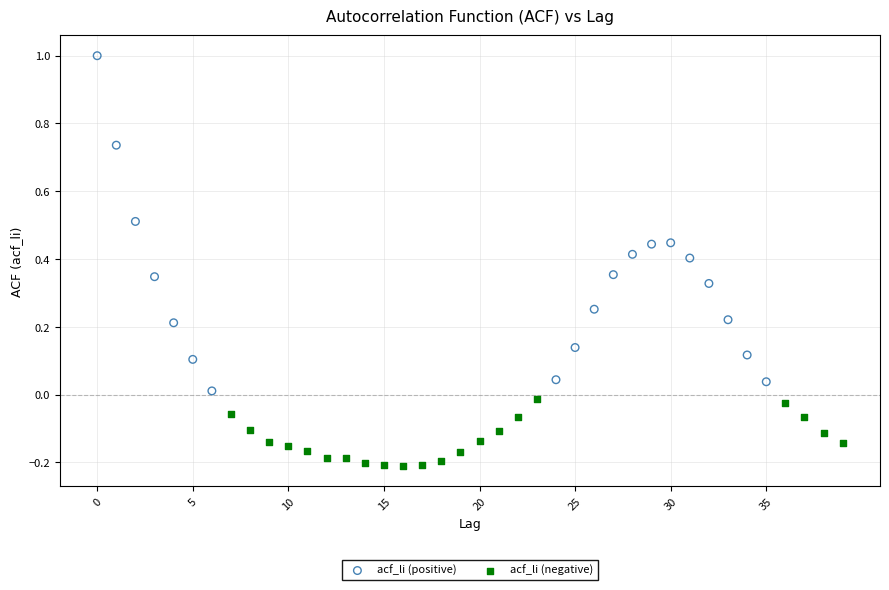

Which series reaches the maximum Y coordinate?

acf_li (positive)